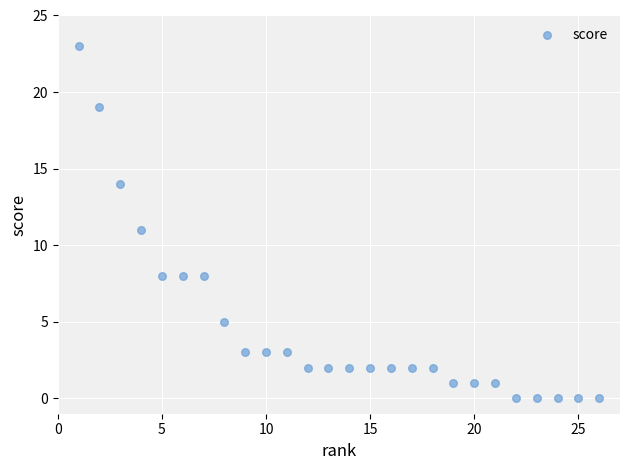

What is the range of Y values (max minus min)?

23